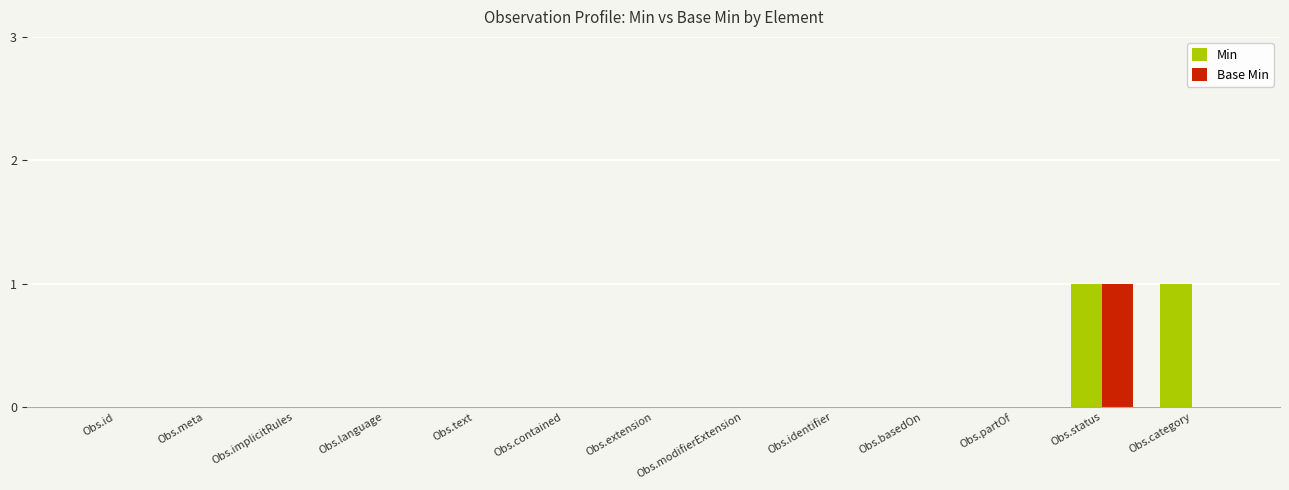

At which category is the sum across all series the highest?

Obs.status